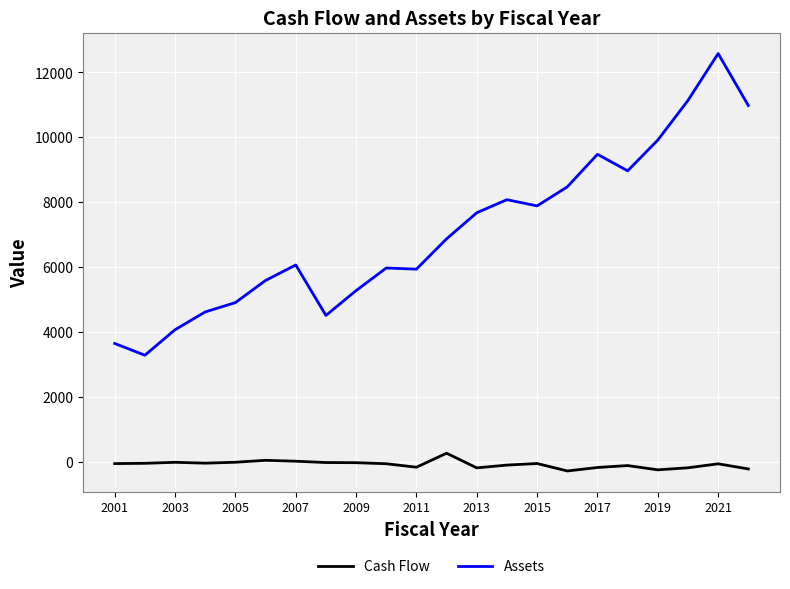

What is the difference between the maximum and minimum values in the Assets series?

9295.5